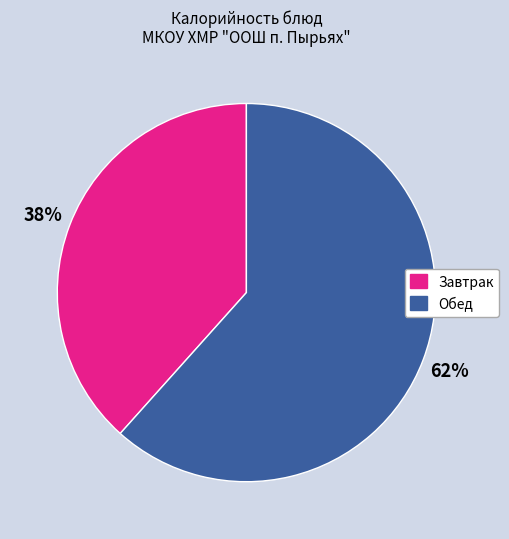

To the nearest percent, what is the average slice percentage?

50%